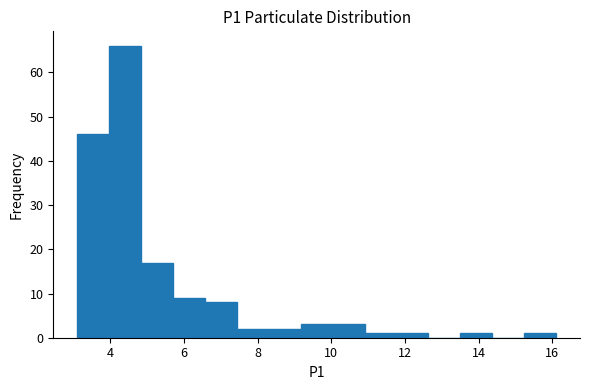

Reading left to right, list every bar in this chart as the range it spans on the x-axis followed by its height. Neither the bar edges nor the heights are printed on the chart, so give them approximately, as read against the axes.

3.2 to 4.0: 46
4.0 to 4.8: 66
4.8 to 5.8: 17
5.8 to 6.6: 9
6.6 to 7.4: 8
7.4 to 8.4: 2
8.4 to 9.2: 2
9.2 to 10.0: 3
10.0 to 11.0: 3
11.0 to 11.8: 1
11.8 to 12.6: 1
12.6 to 13.6: 0
13.6 to 14.4: 1
14.4 to 15.2: 0
15.2 to 16.2: 1